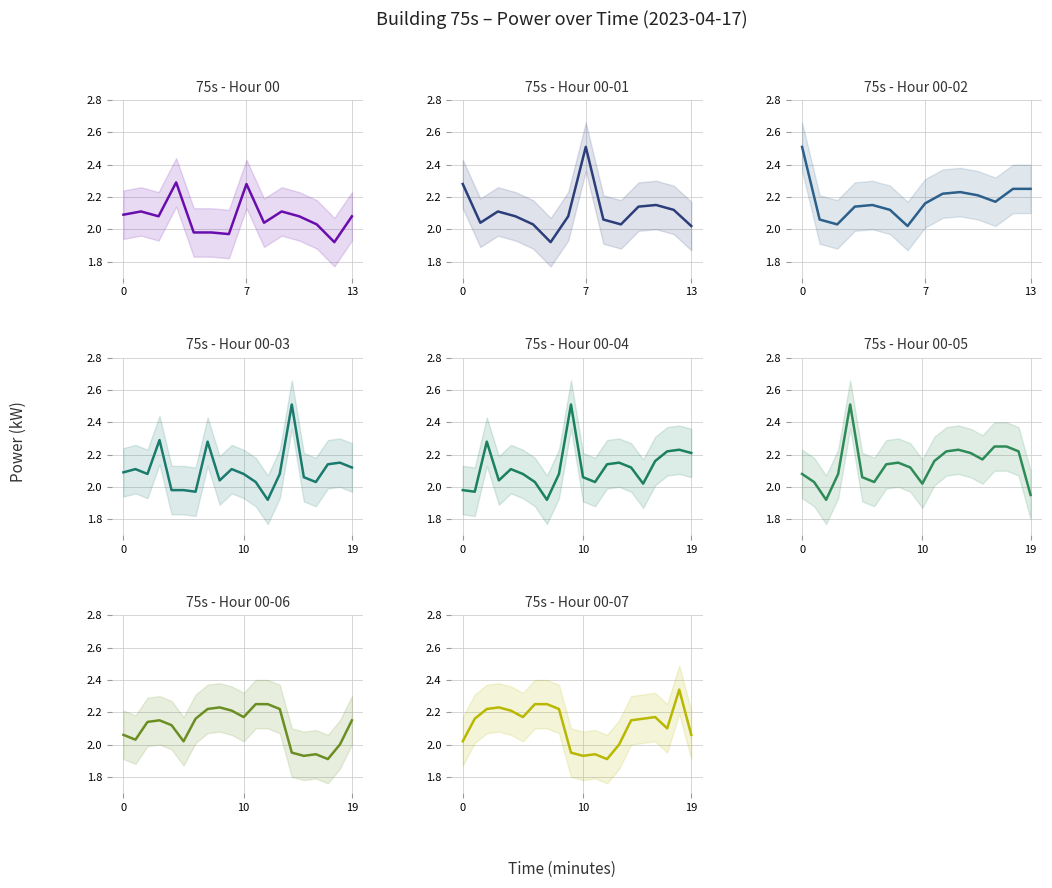

What is the value of the 16th point from the left?

2.2